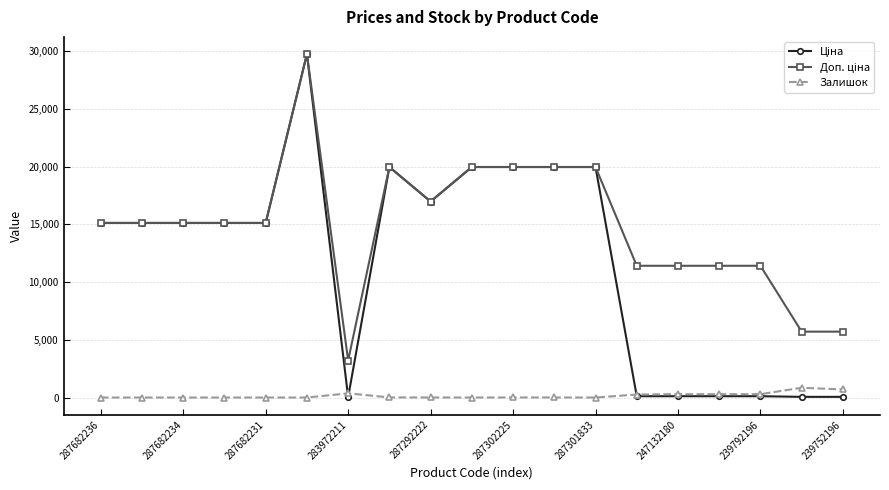

True or false: Залишок has more than 0 points higher than both neighbors.

True